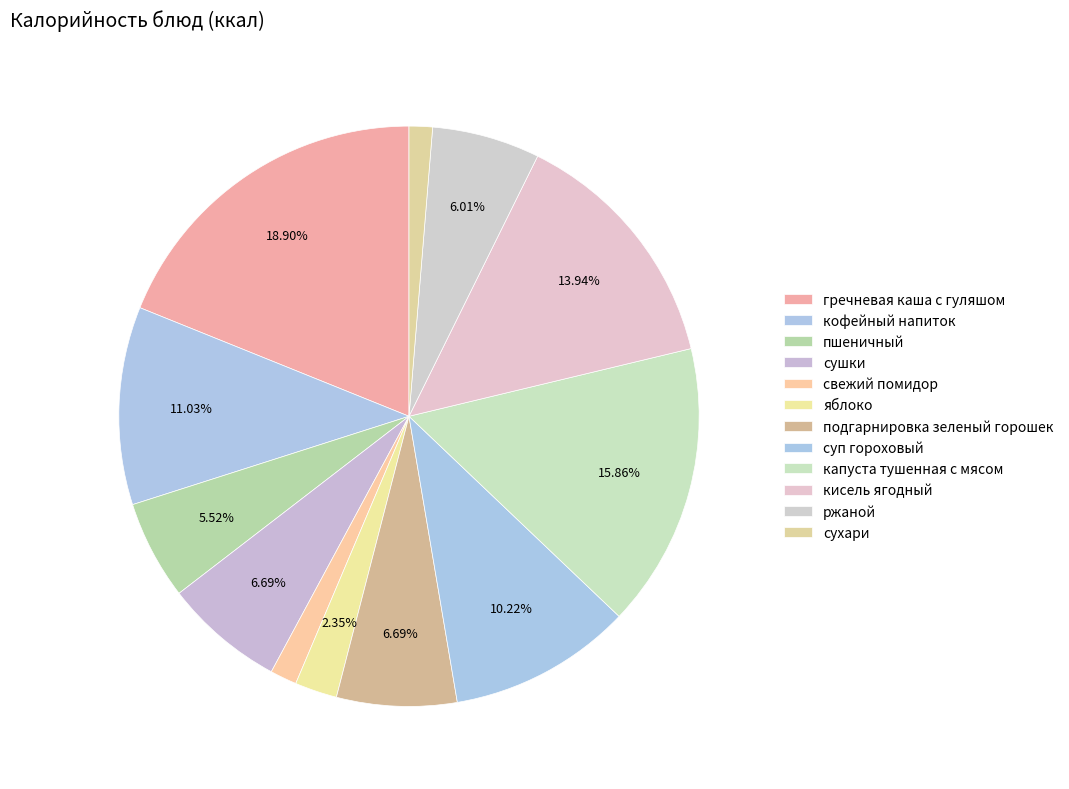

To the nearest percent, what is the average slice percentage?

8%